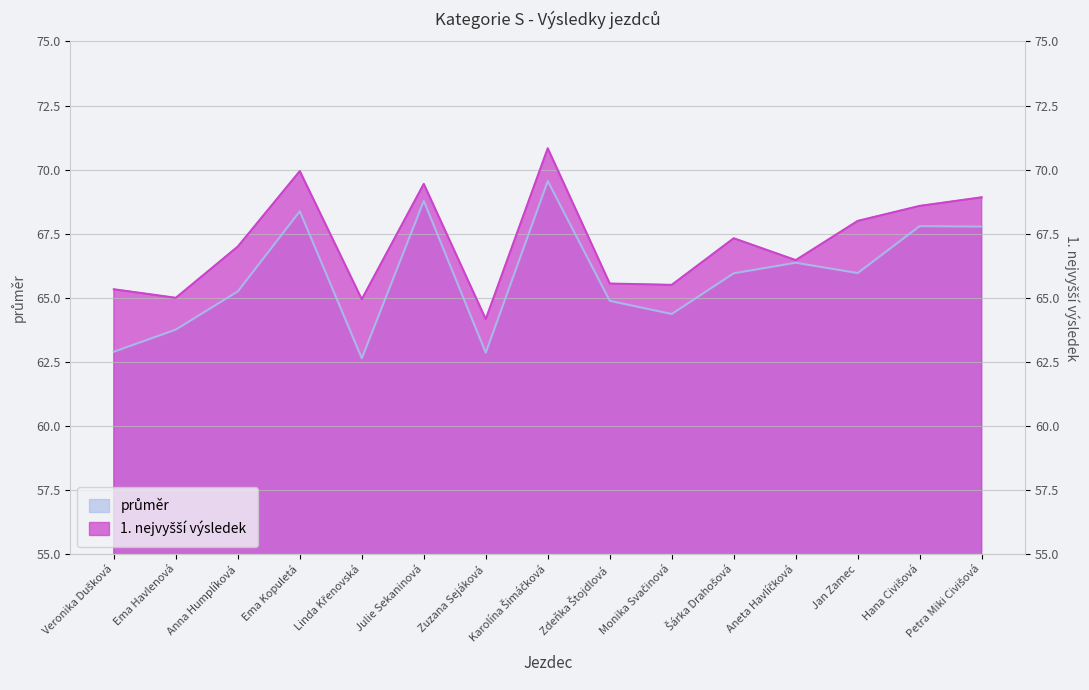

True or false: průměr has more than 1 interior local peaks.

True